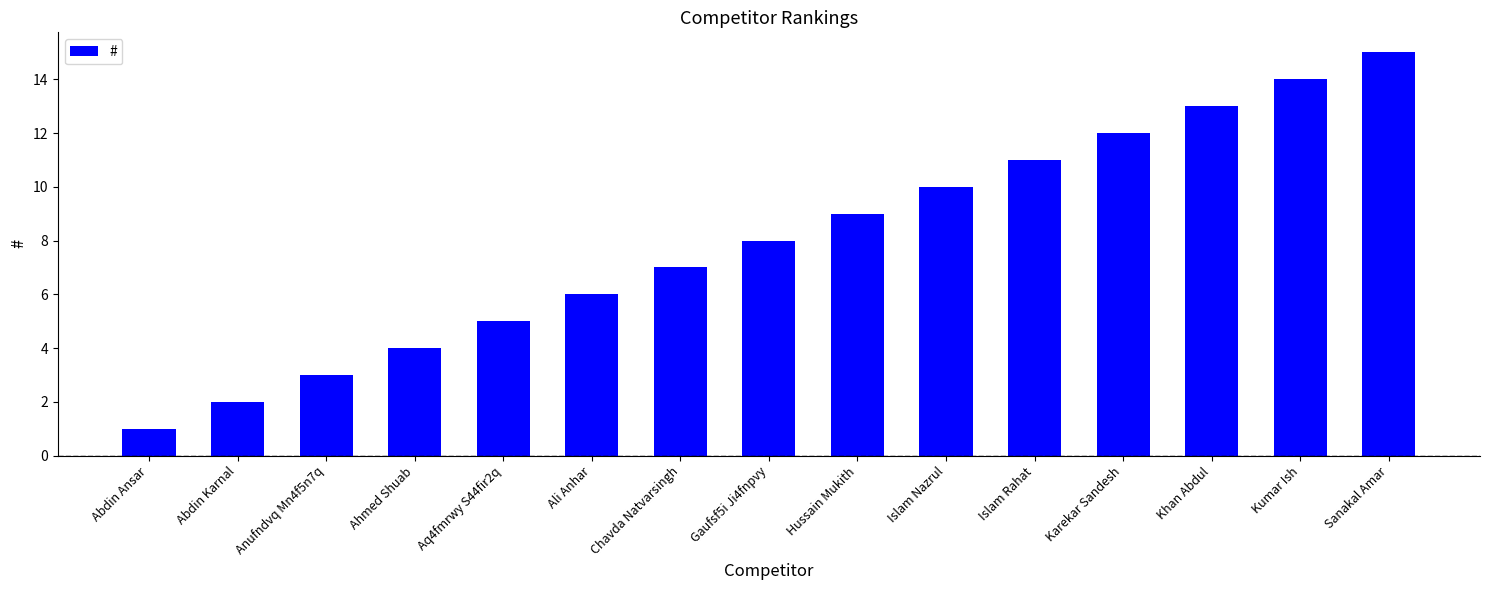

The chart shows a value of 20 at Karekar Sandesh. True or false?

False